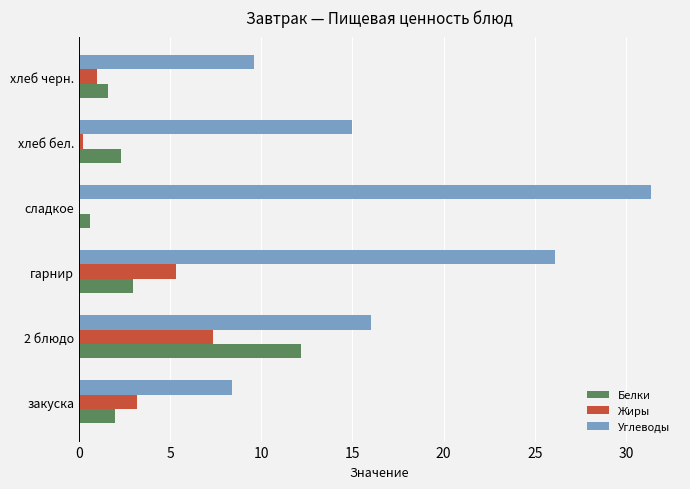

How many distinct data groups are displayed?

3